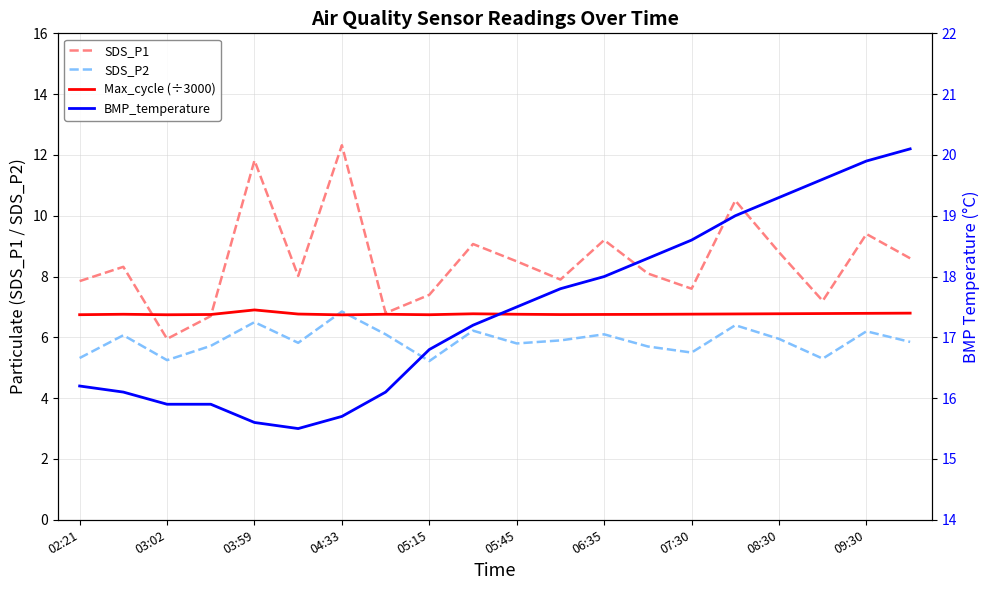

What is the sum of all SDS_P1 values?

170.1